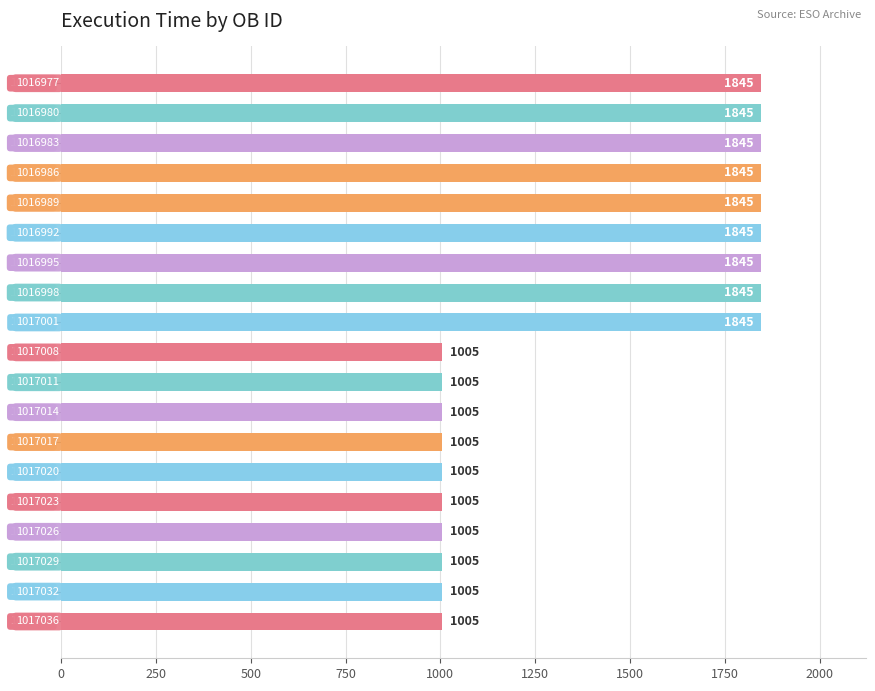

Does the chart contain any negative values?

No